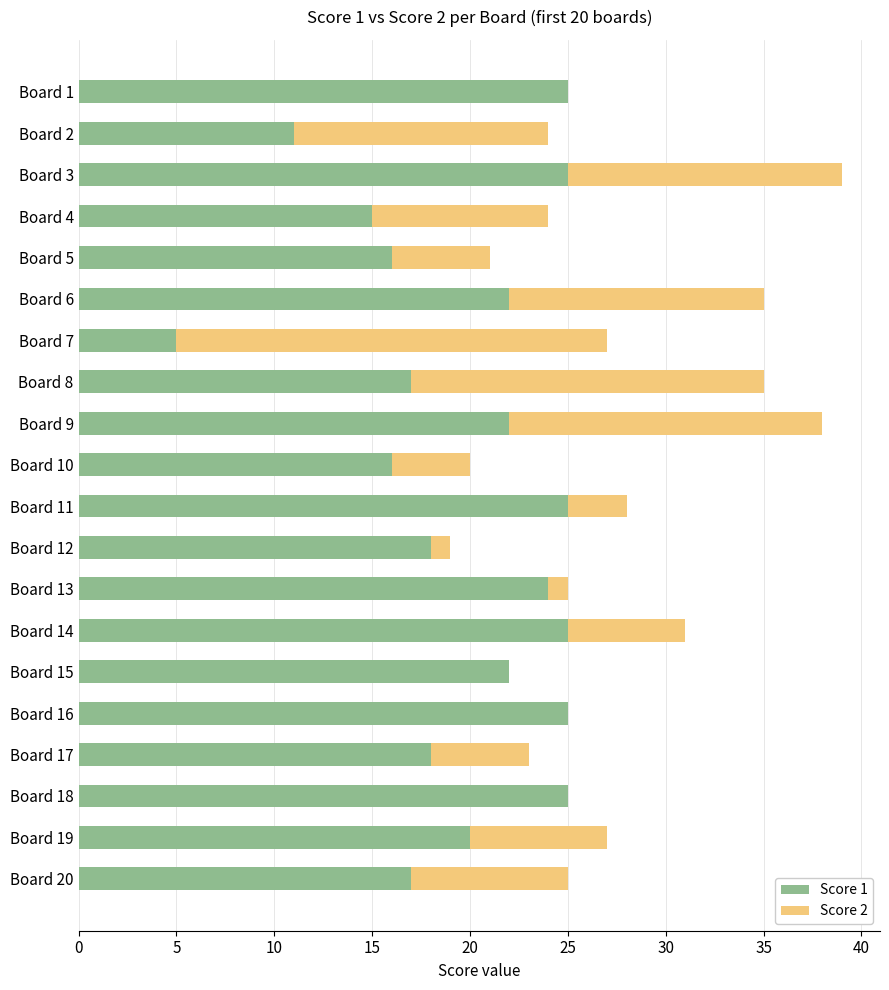

Is it true that Score 1 equals 34 at Board 19?

False